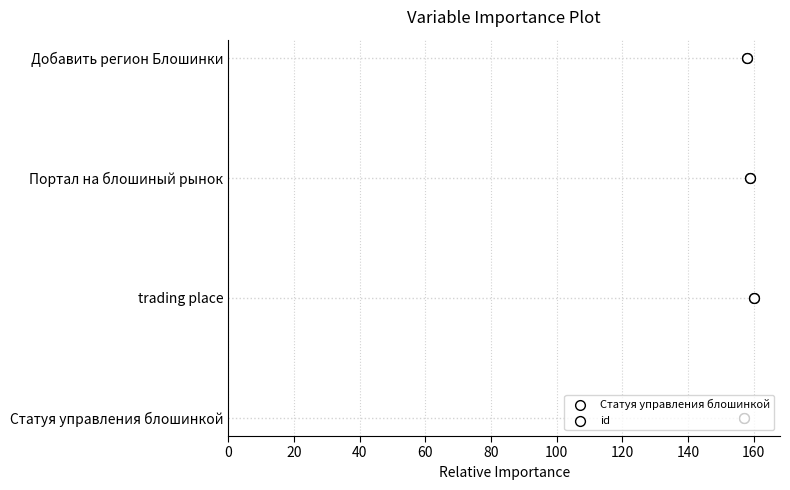

What is the change in value from 20 to 40?

+1